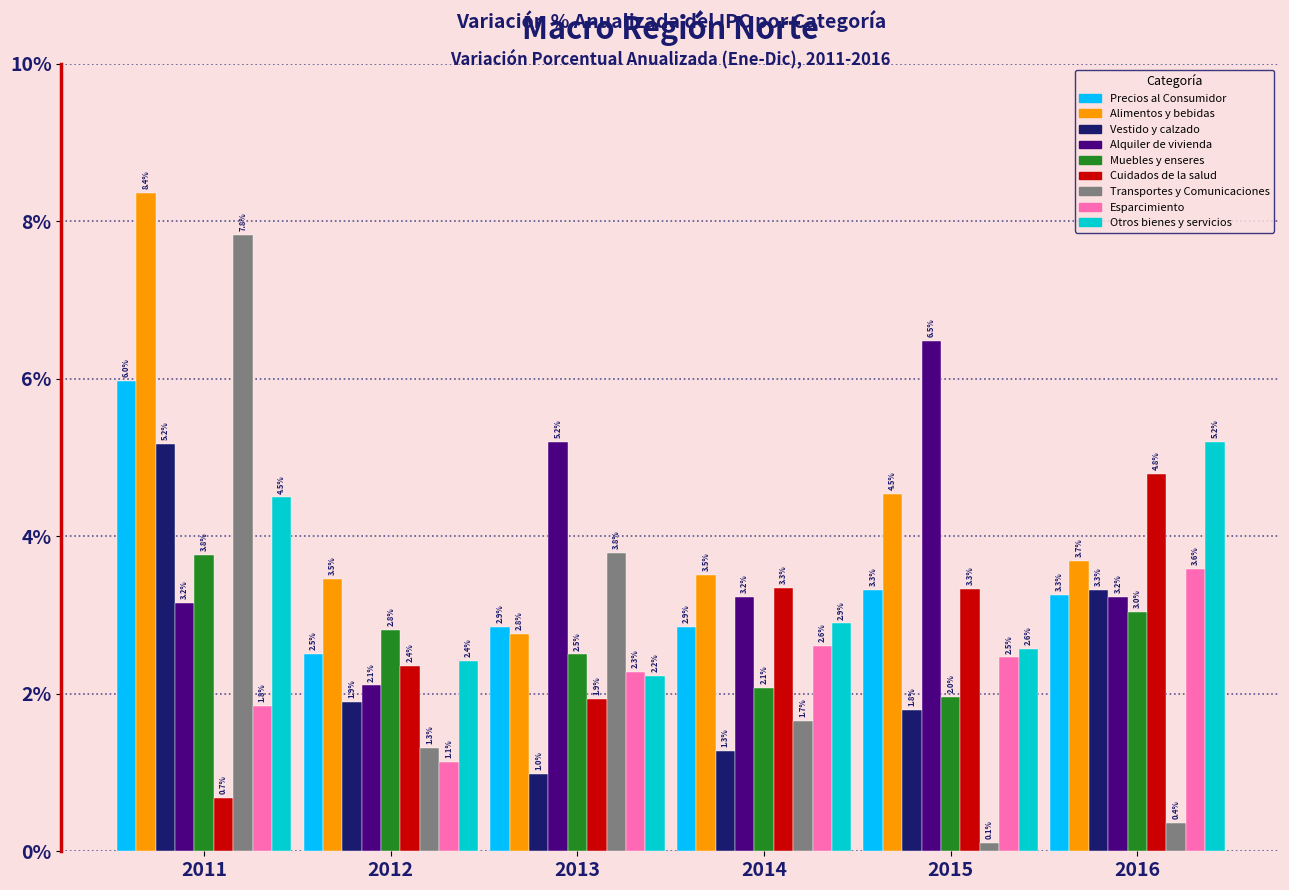

What are all the series names shown in the legend?

Precios al Consumidor, Alimentos y bebidas, Vestido y calzado, Alquiler de vivienda, Muebles y enseres, Cuidados de la salud, Transportes y Comunicaciones, Esparcimiento, Otros bienes y servicios